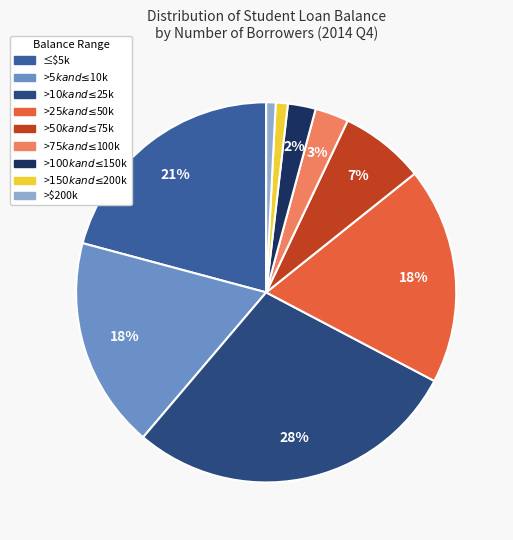

What percentage is the ≤$5k slice, to the nearest percent?

21%